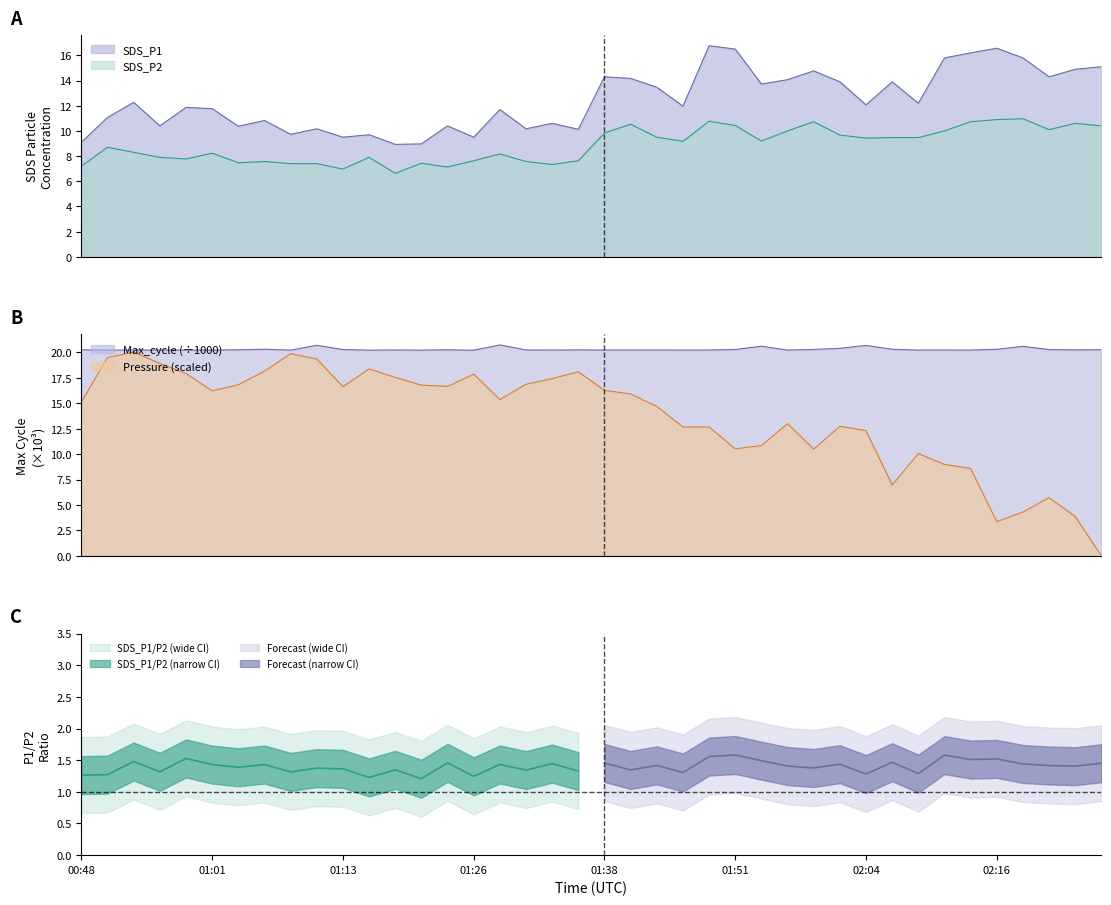

What position from the right is 19?

21